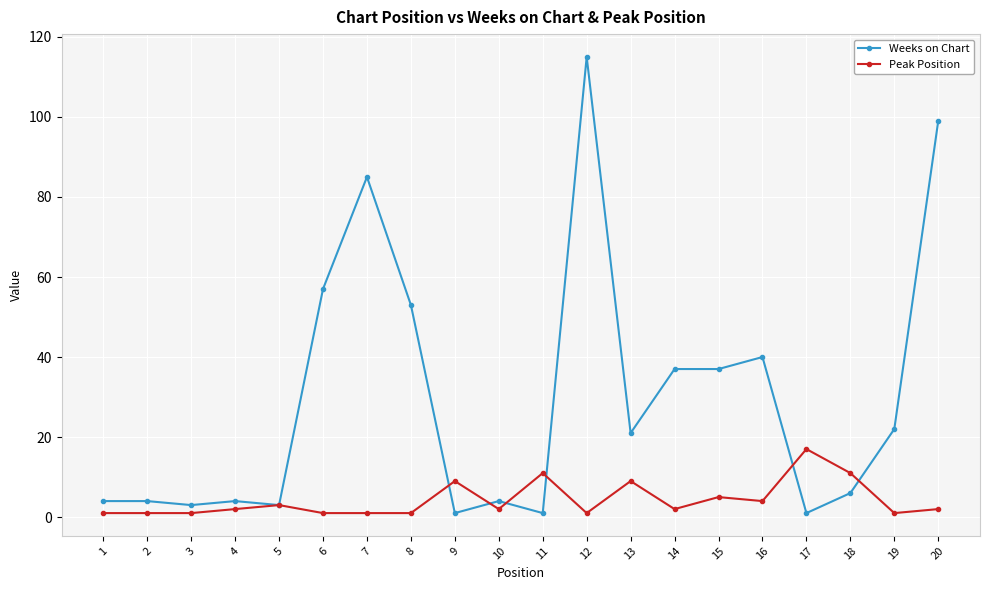

The Peak Position series shows 19 at 11. True or false?

False